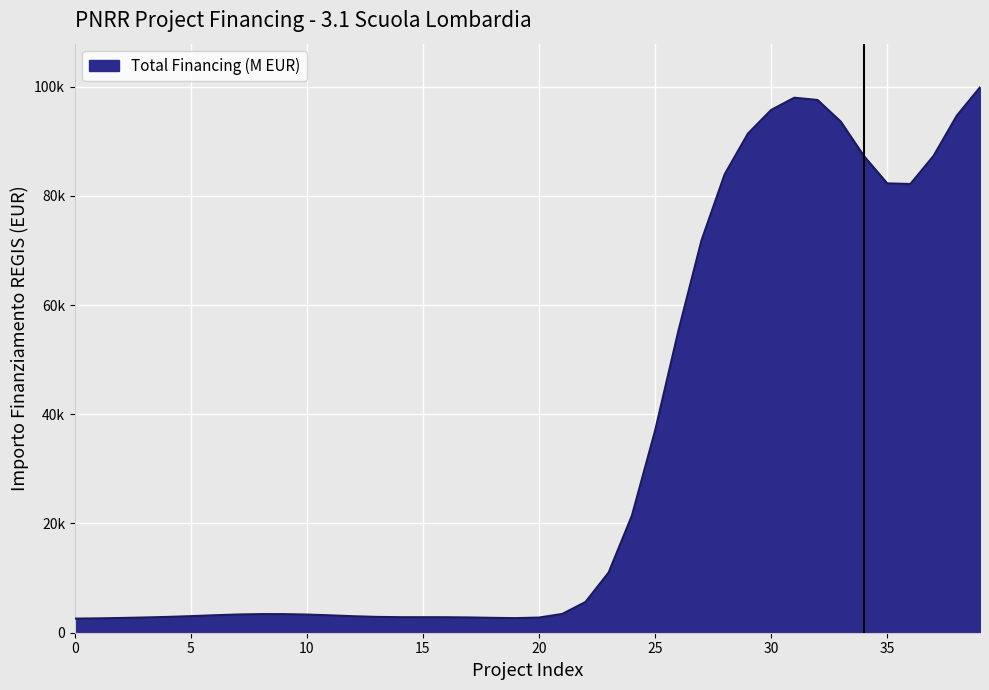

Does the chart have visible grid lines?

Yes